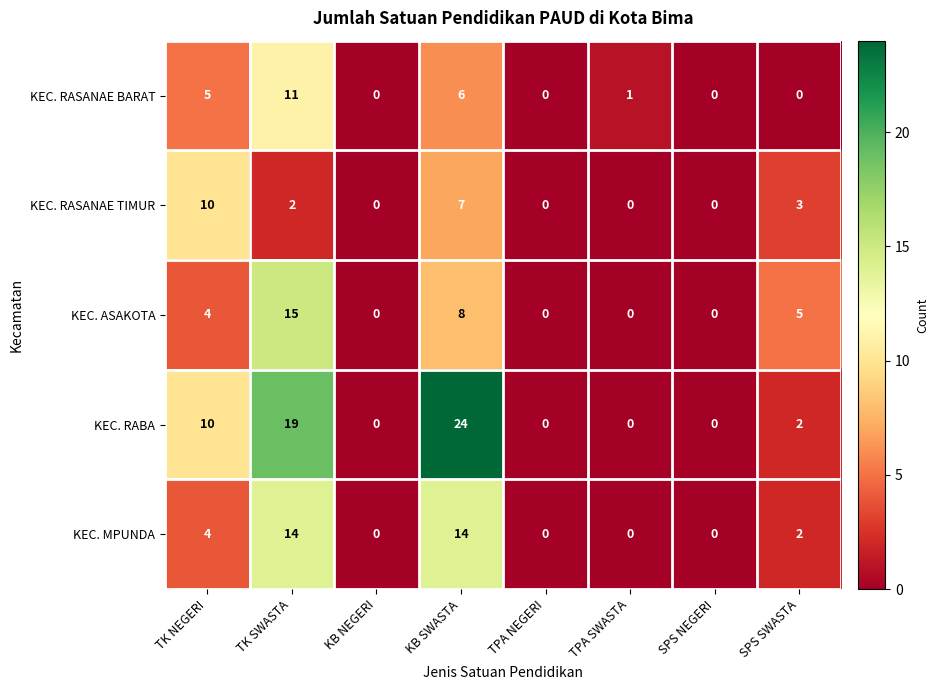

What is the difference between the second highest and minimum values in the KEC. RASANAE TIMUR series?

7